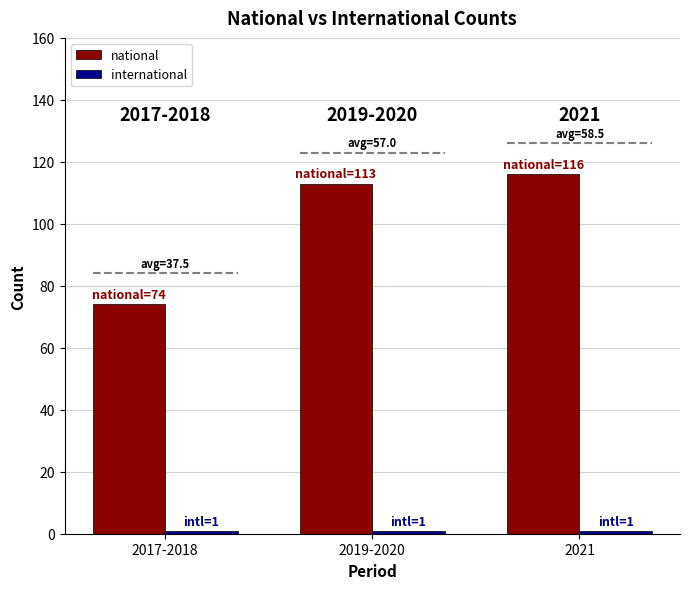

What is the total value across all series at 2021?

117